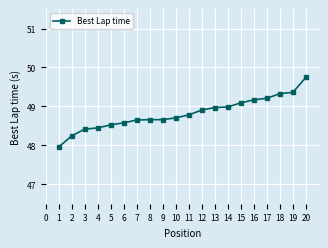

The chart shows a value of 83.2 at 18. True or false?

False